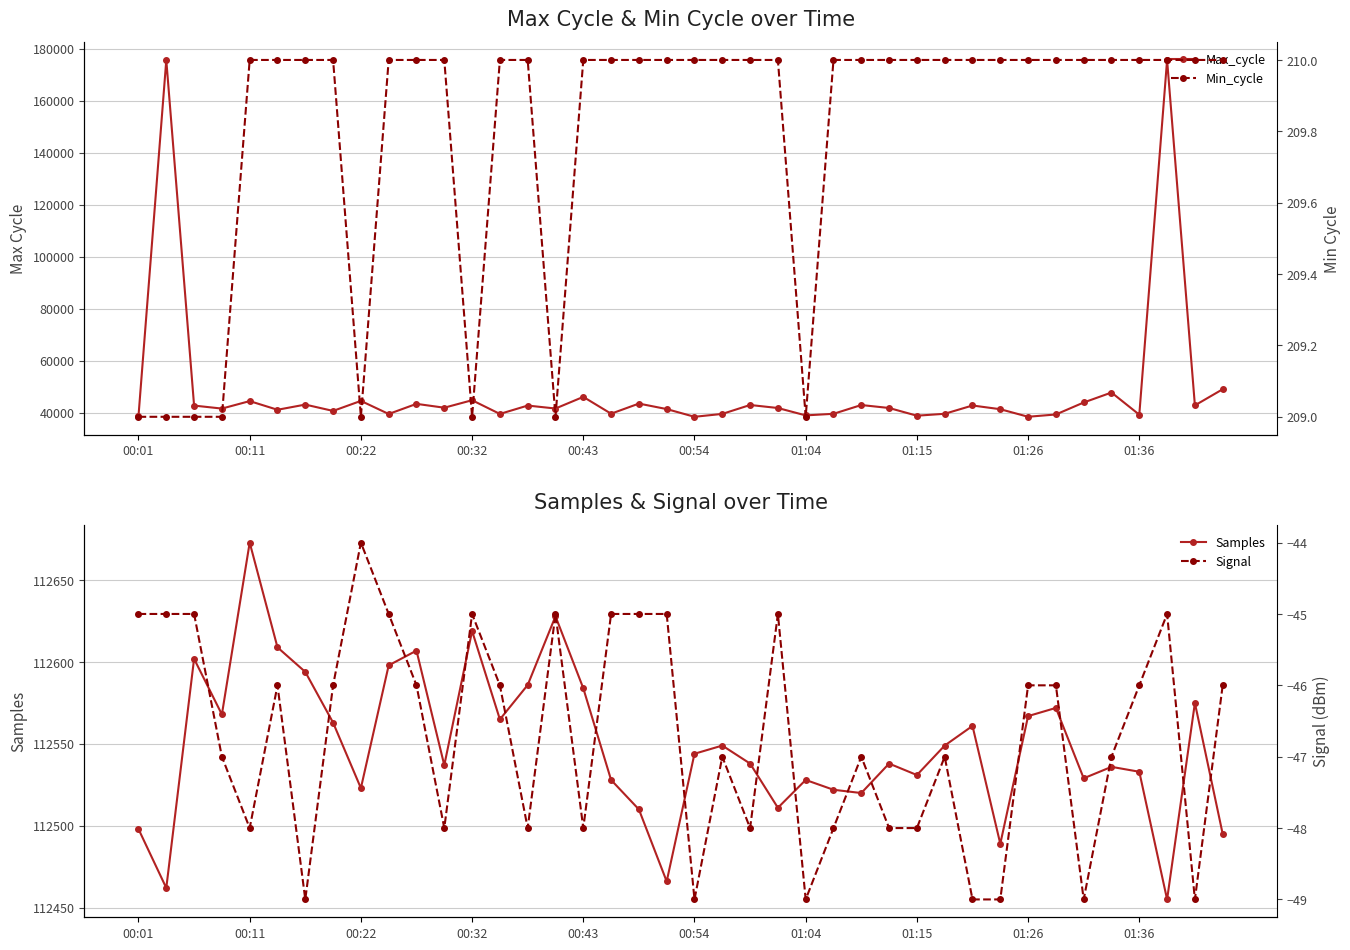

Count the Signal values in the range -48 to -45.

32